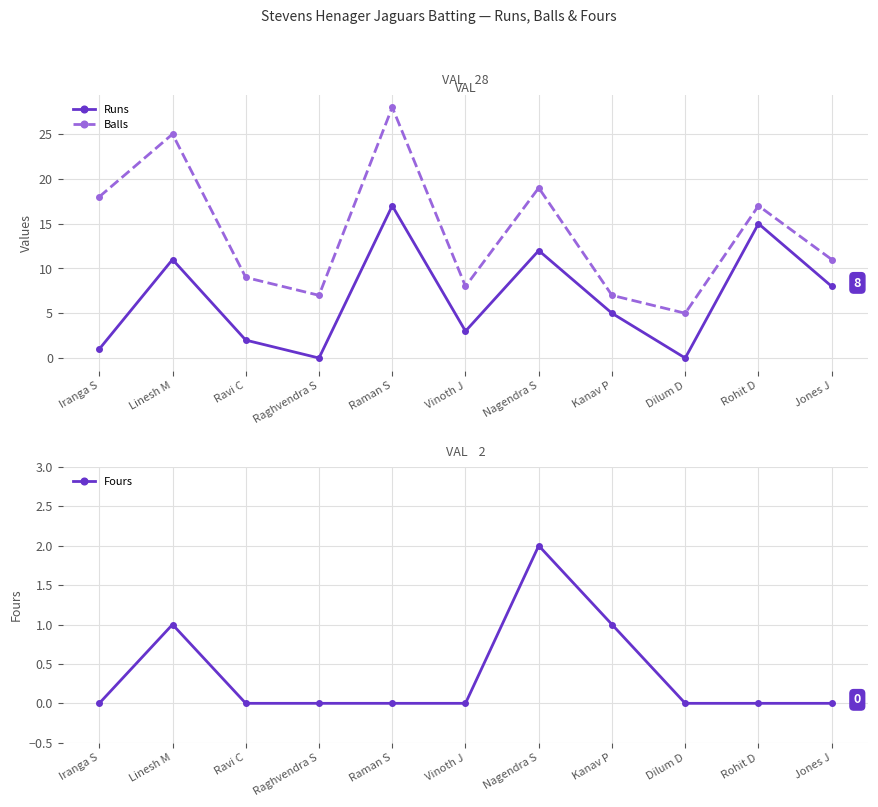

Rank the series by their maximum value, from lowest to highest.

Fours, Runs, Balls